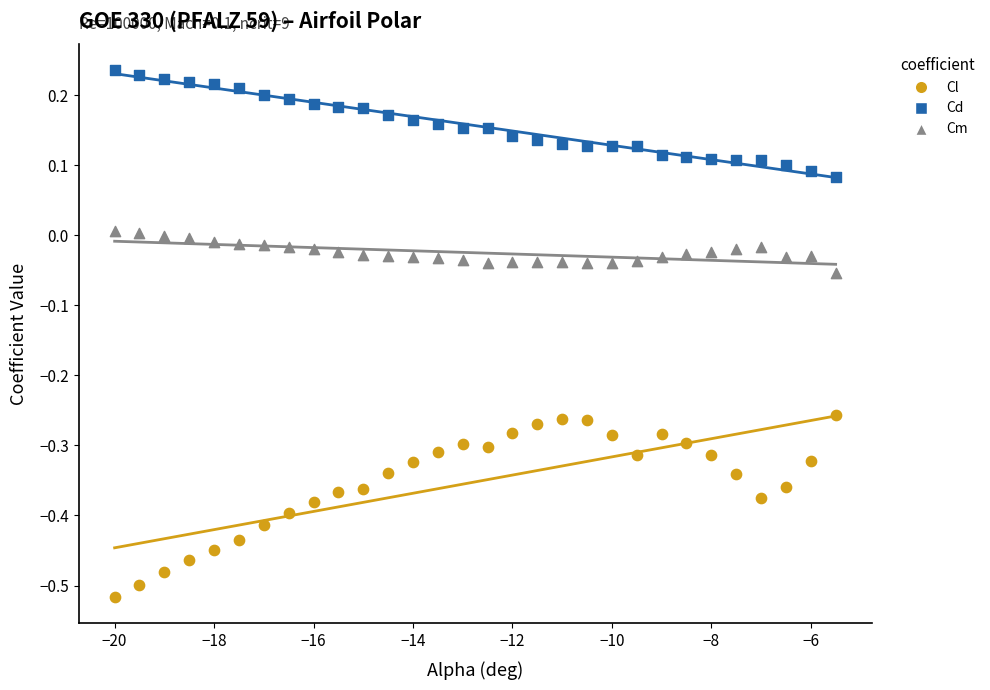

Which series reaches the maximum Y coordinate?

Cd